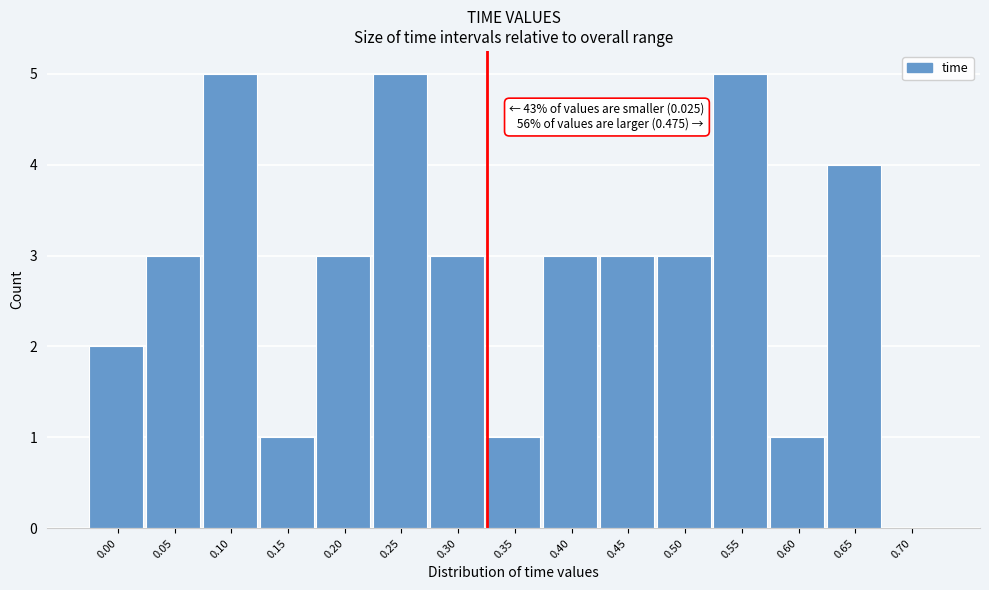

Reading left to right, transcribe all the data shown in this chart.

0.00=2	0.05=3	0.10=5	0.15=1	0.20=3	0.25=5	0.30=3	0.35=1	0.40=3	0.45=3	0.50=3	0.55=5	0.60=1	0.65=4	0.70=0